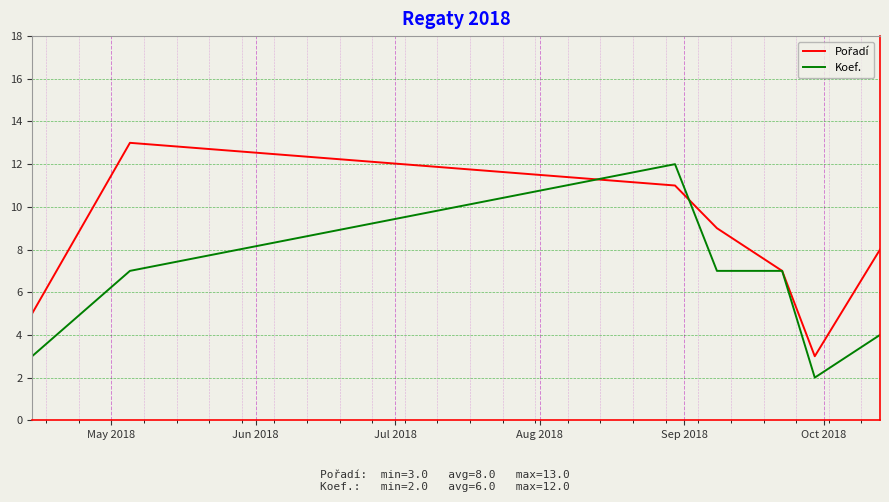

What is the difference between the maximum and minimum values in the Pořadí series?

10